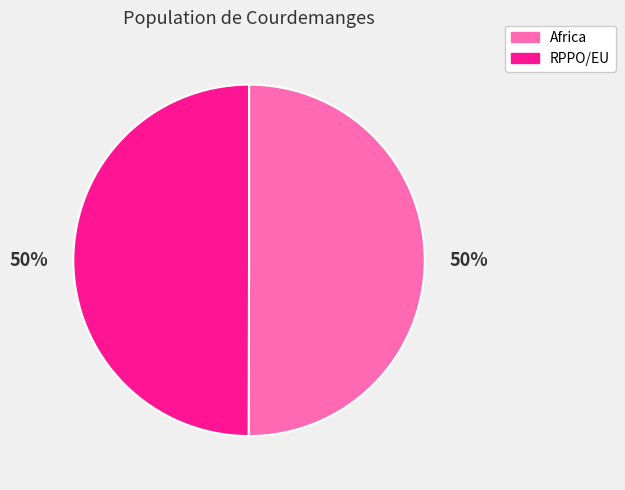

What is the ratio of the value at RPPO/EU to the value at Africa?

1.0